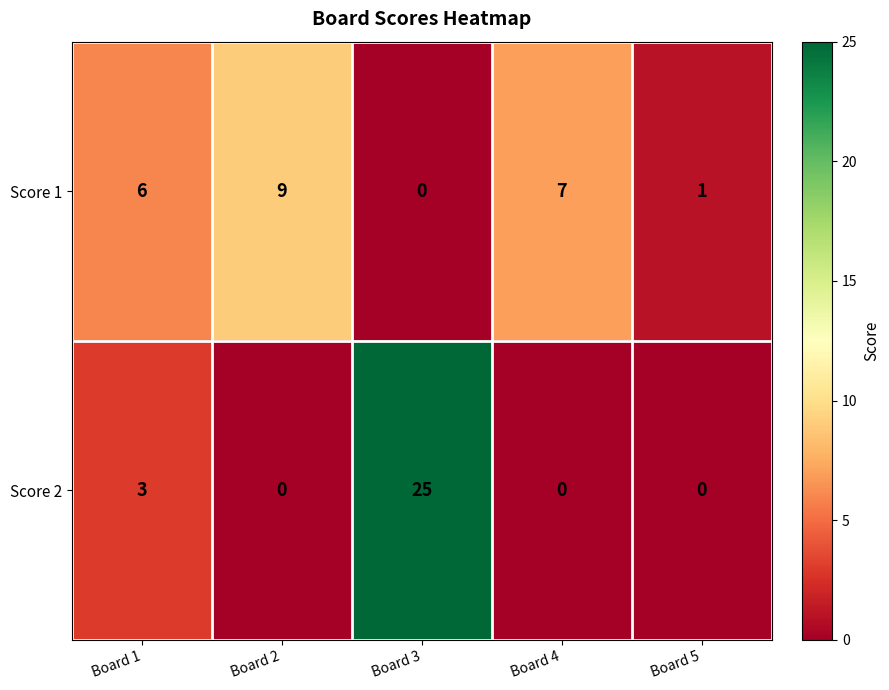

Count the number of data series in this chart.

2